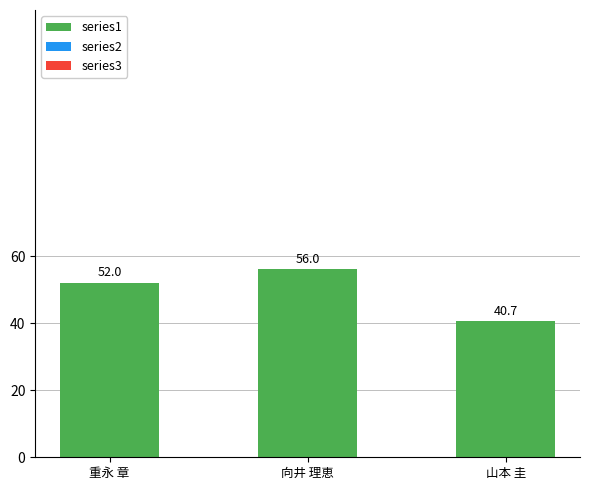

Approximately how many times larger is the value at 山本 圭 compared to 向井 理恵?

0.7